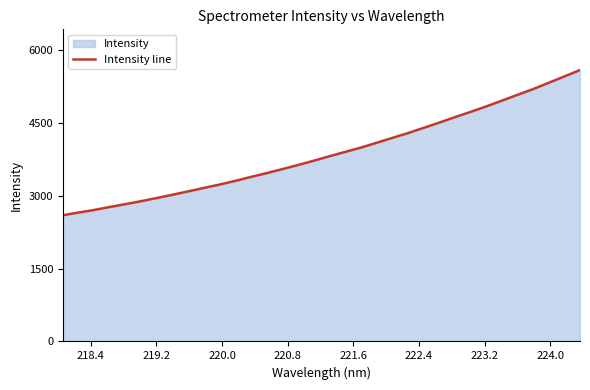

What is the smallest value displayed?

2596.0